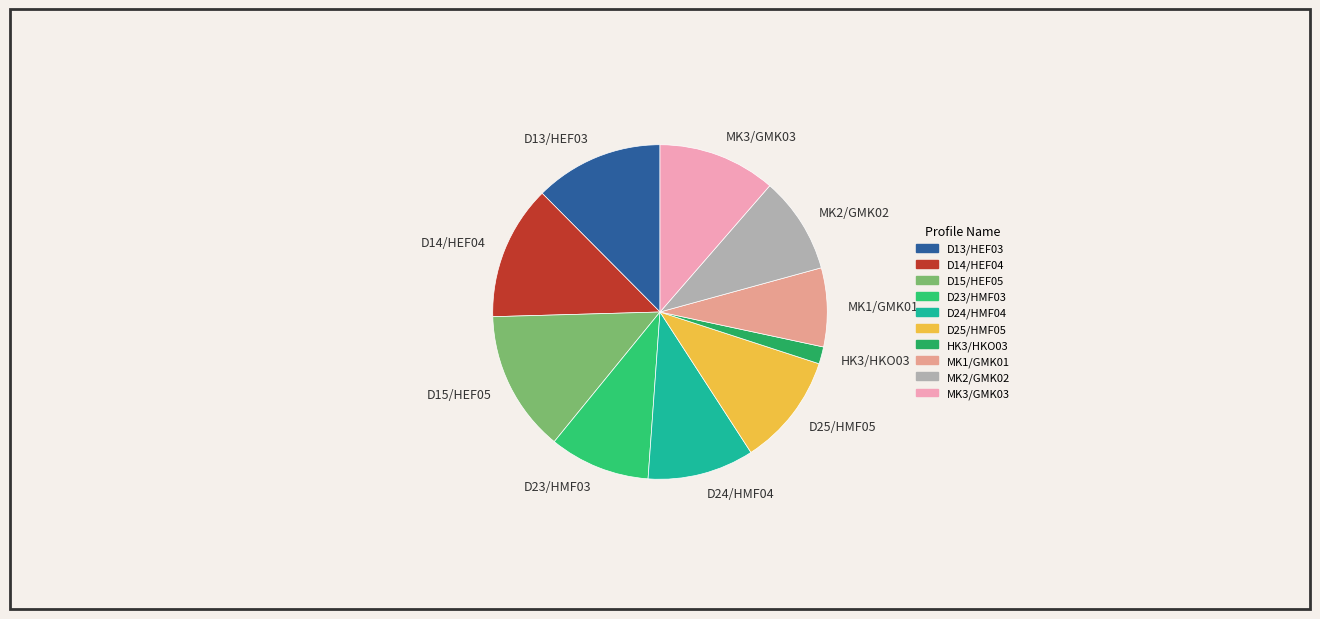

Count the number of slices in the pie.

10